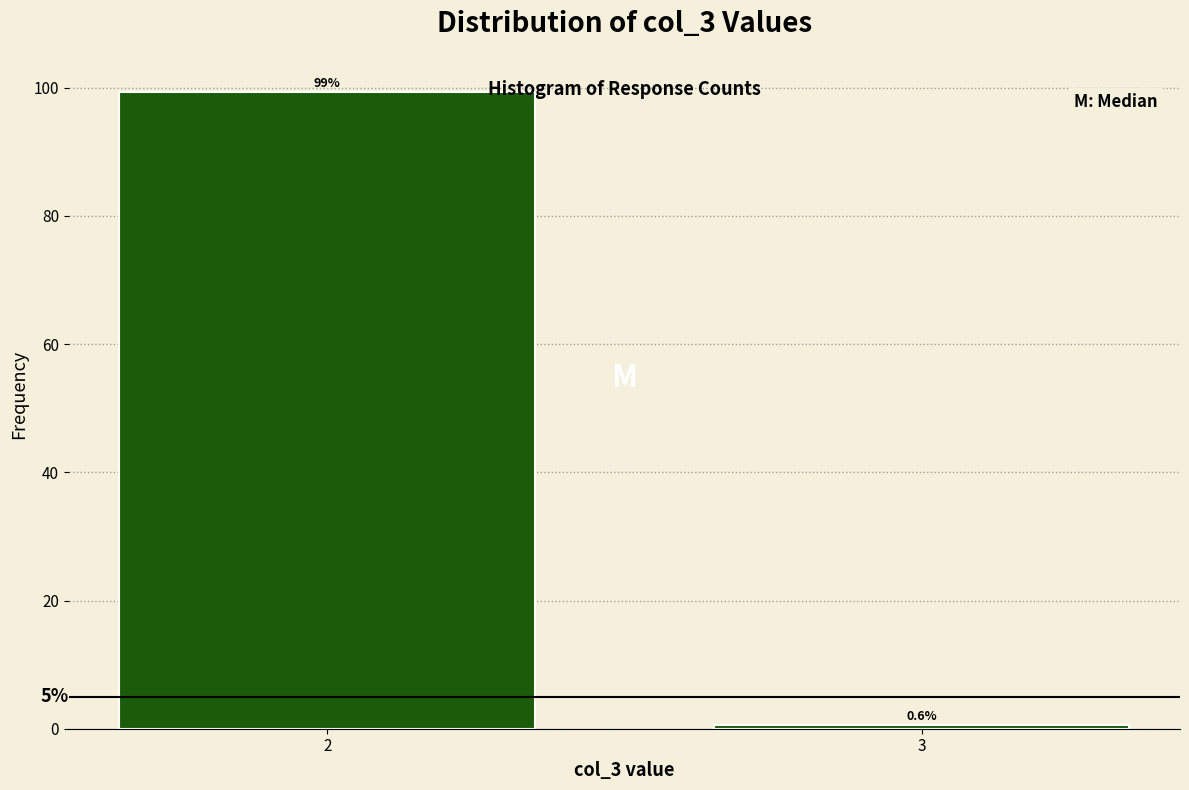

Reading left to right, list all the values displayed in this chart.

2=99.4	3=0.6